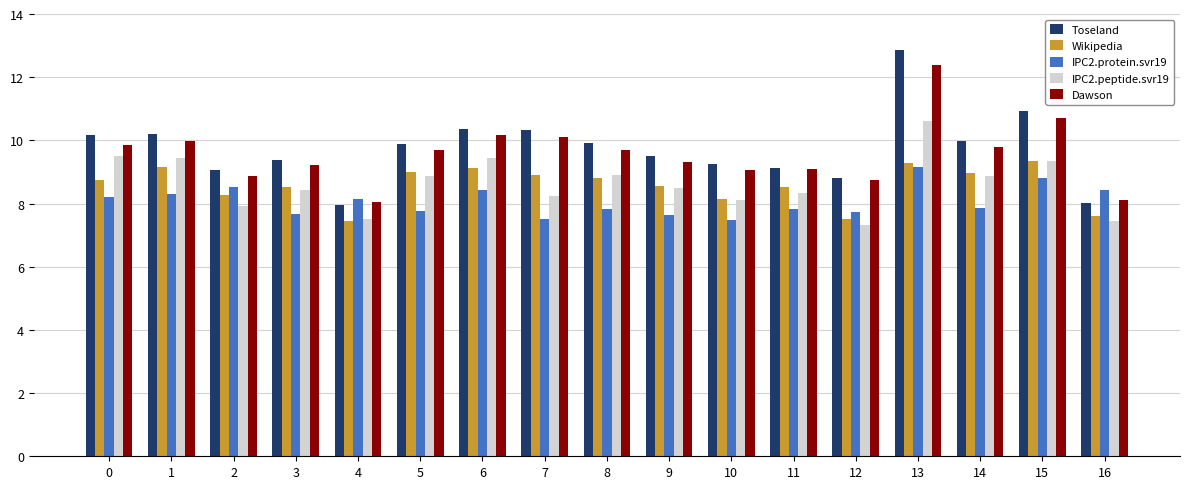

What is the sum of the IPC2.peptide.svr19 values at 14 and 9?

17.4